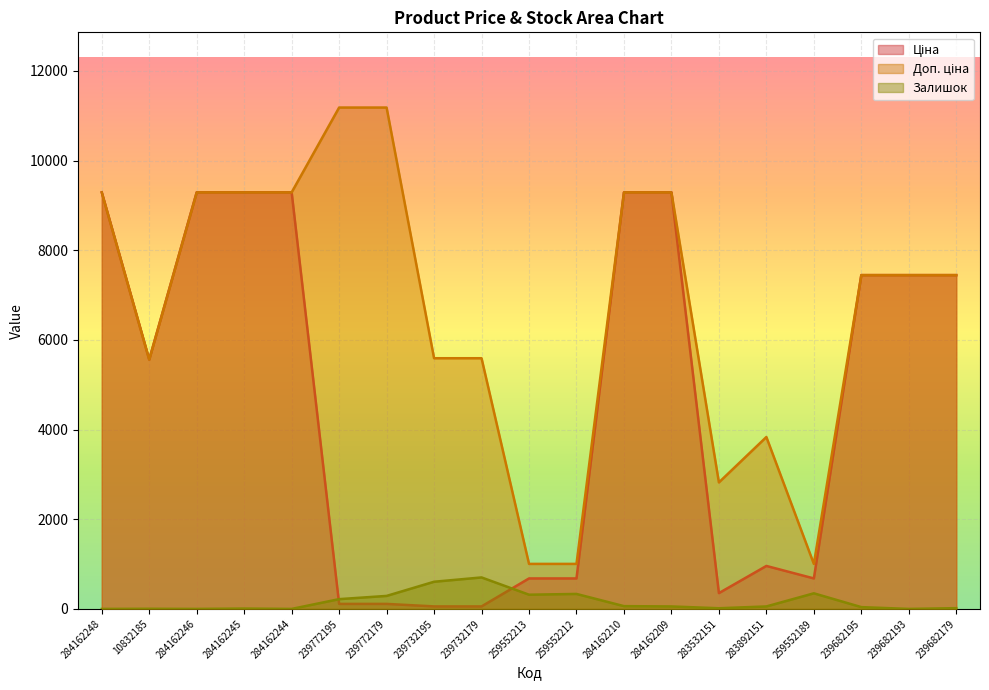

What is the sum of all Залишок values?

3070.0